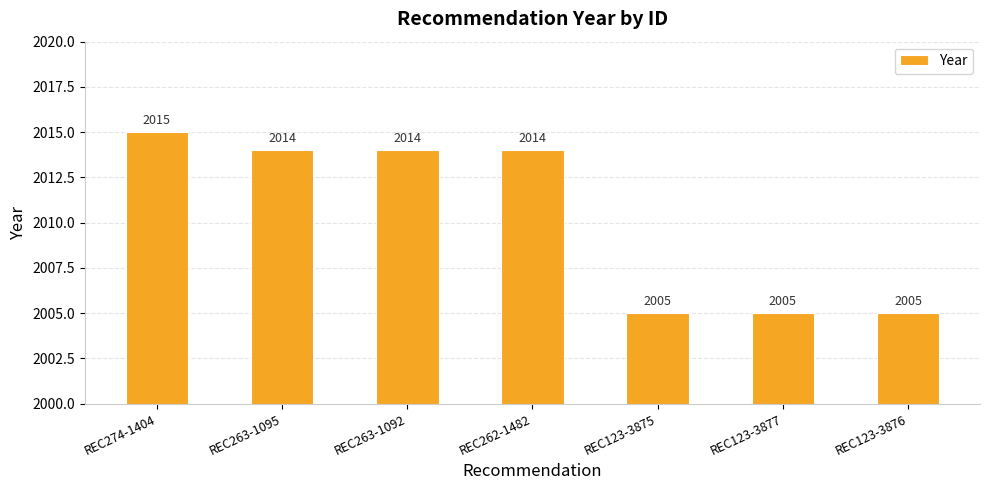

Are the bars horizontal?

No